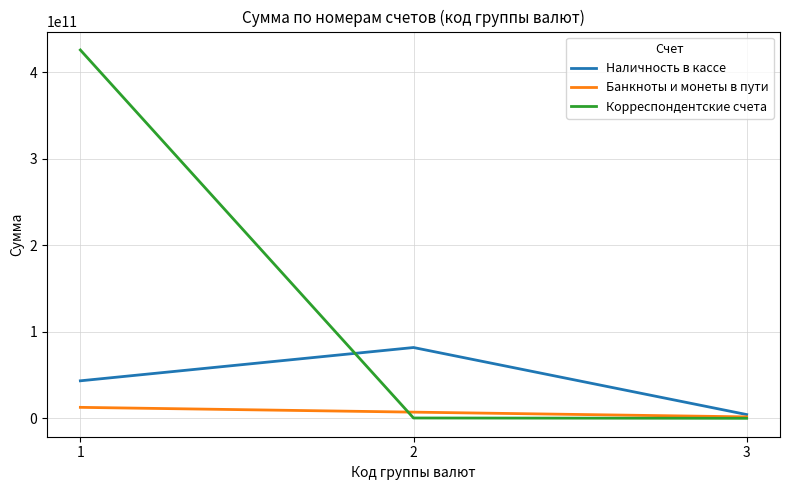

What is the greatest value displayed?

426022149788.7